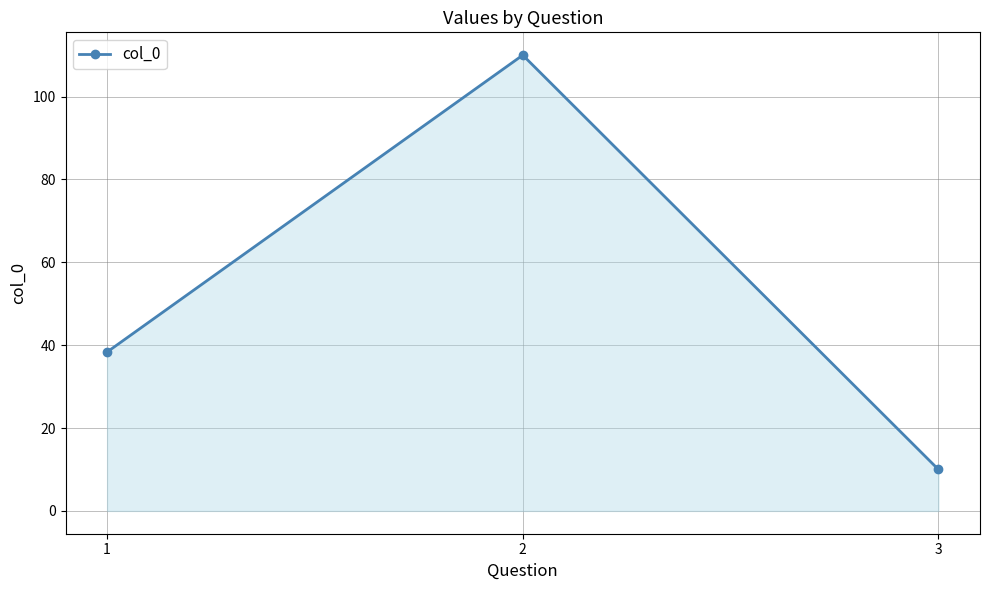

How many lines are shown in the chart?

1